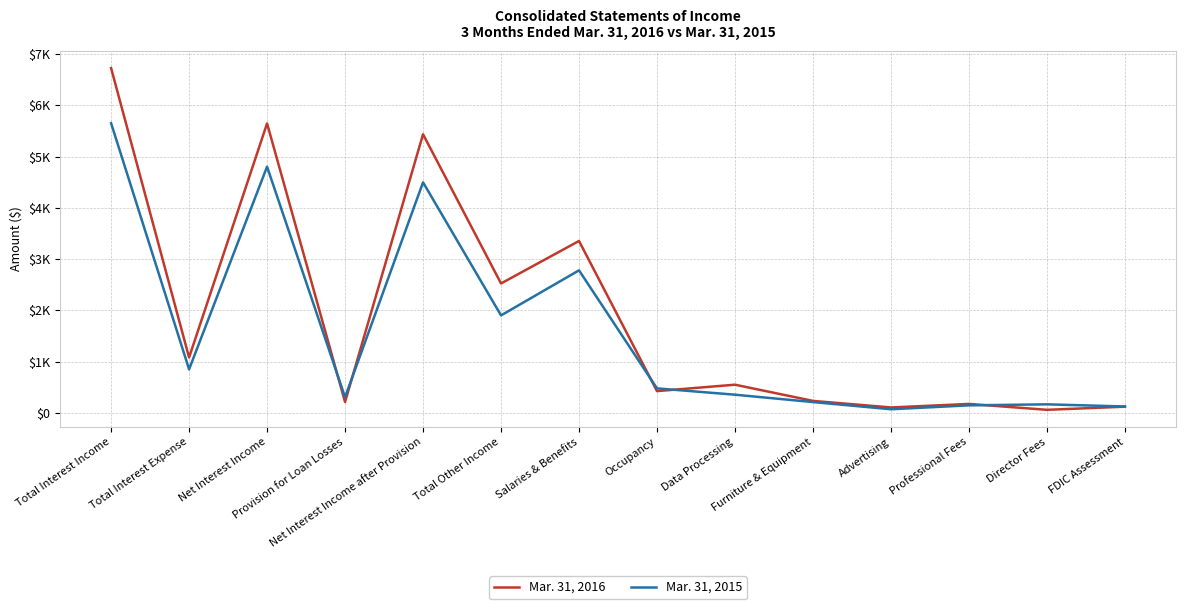

Reading left to right, extract all data points from this chart.

Mar. 31, 2016: 6726	1080	5646	211	5435	2524	3353	424	549	233	105	174	59	120
Mar. 31, 2015: 5651	849	4802	305	4497	1901	2780	477	354	210	70	146	166	124